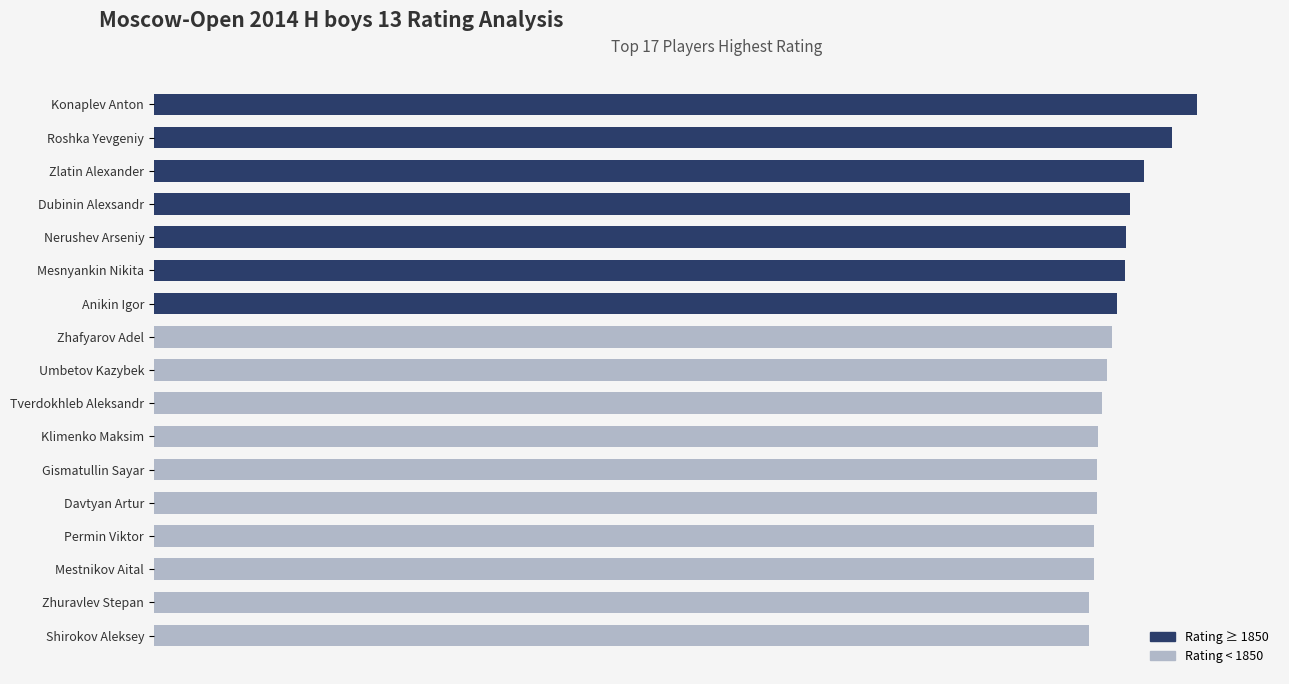

Are the bars horizontal?

Yes